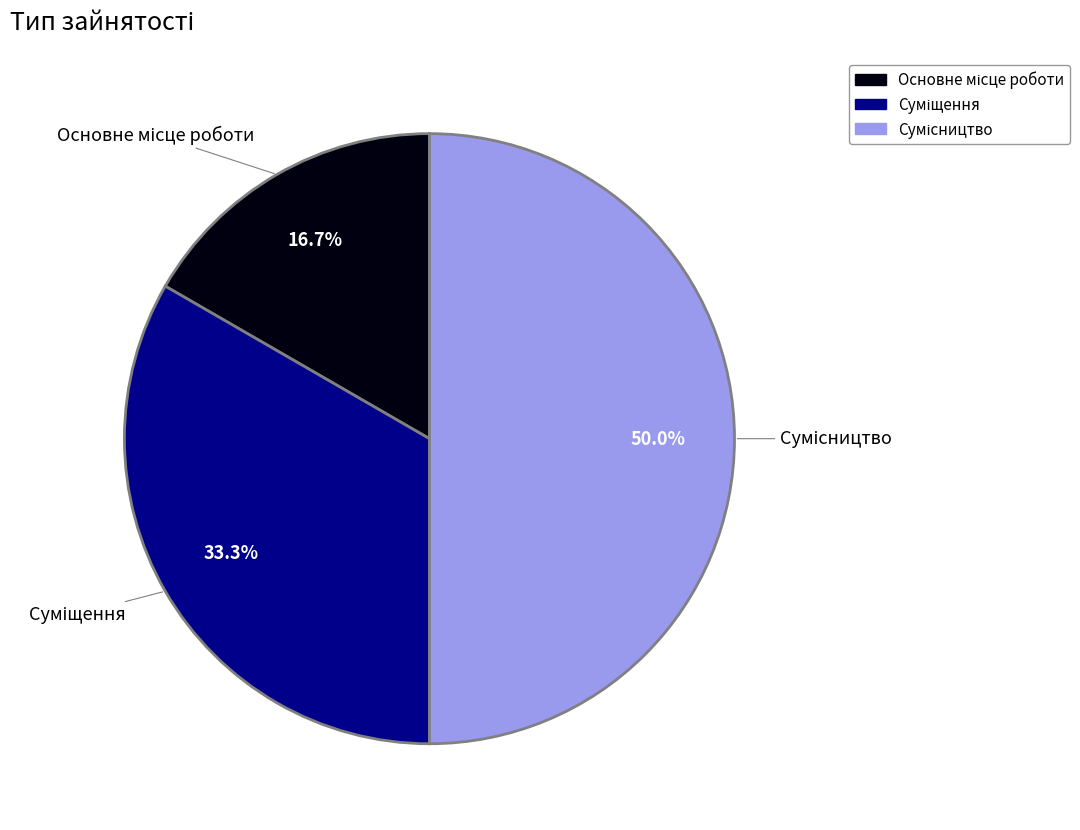

Which slice is the largest?

Сумісництво